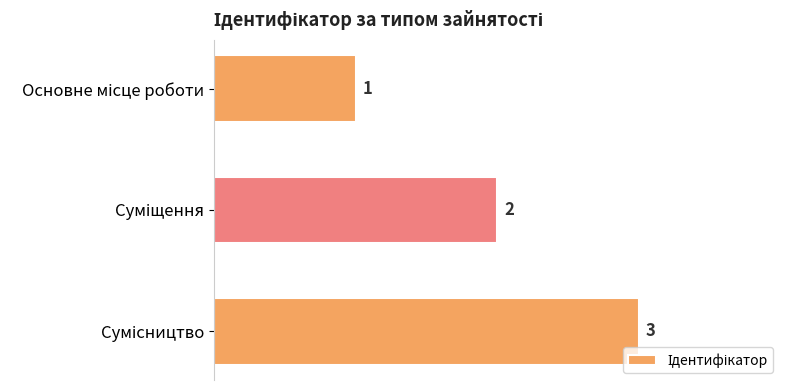

What is the difference between the maximum and minimum values?

2